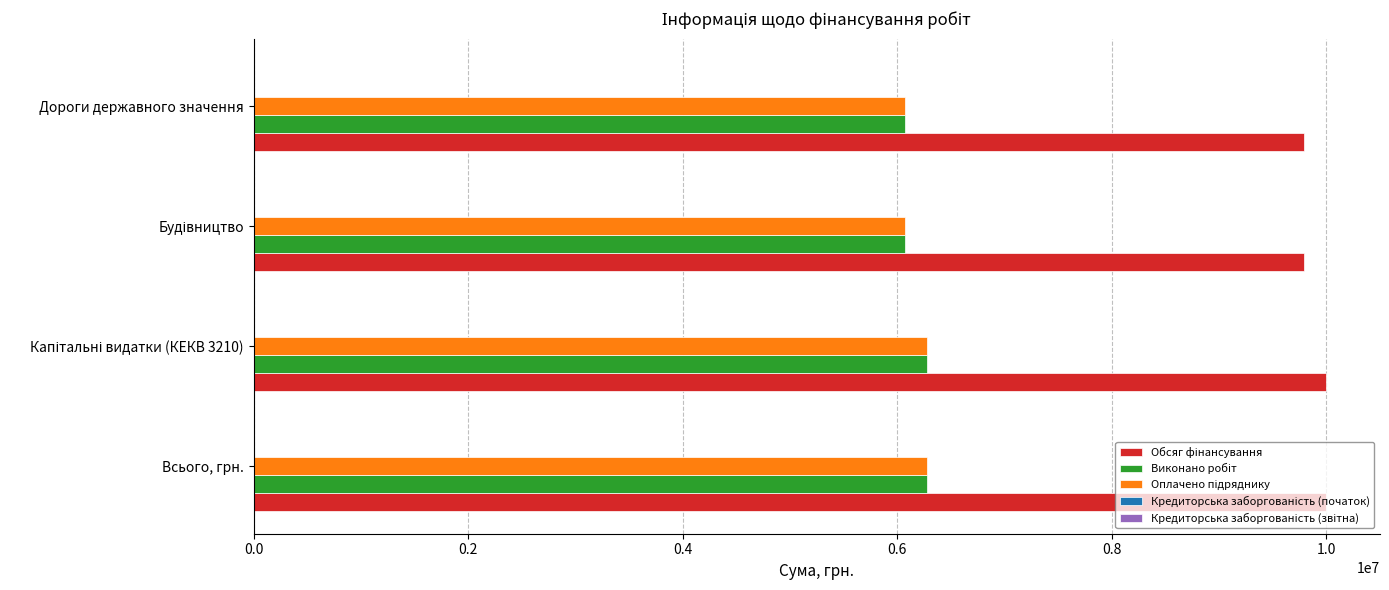

What is the spread (max minus min) of values at Дороги державного значення?

3724656